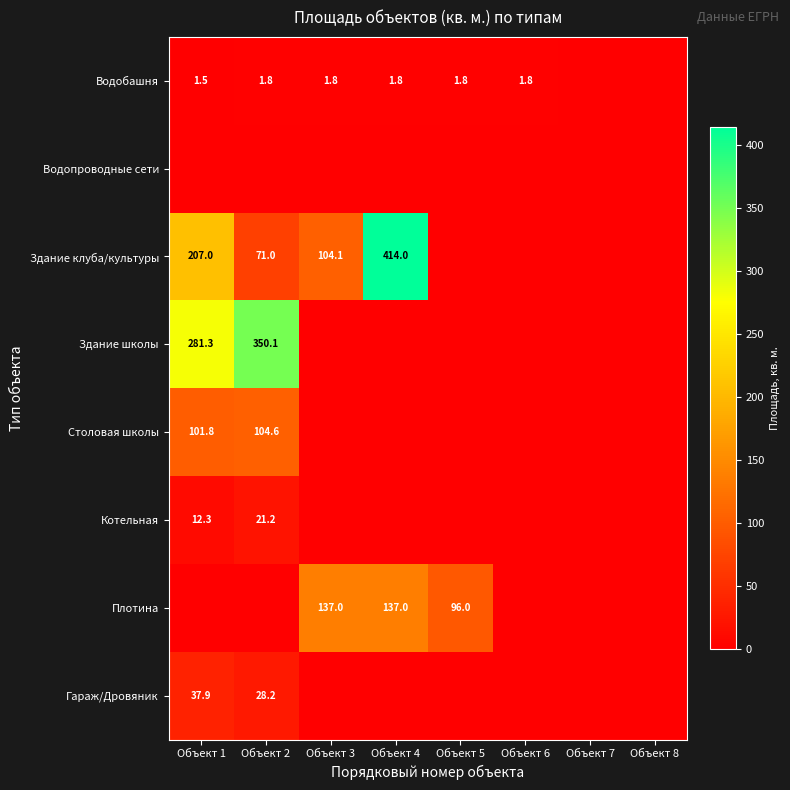

At which category does the chart reach its minimum across all series?

Объект 7